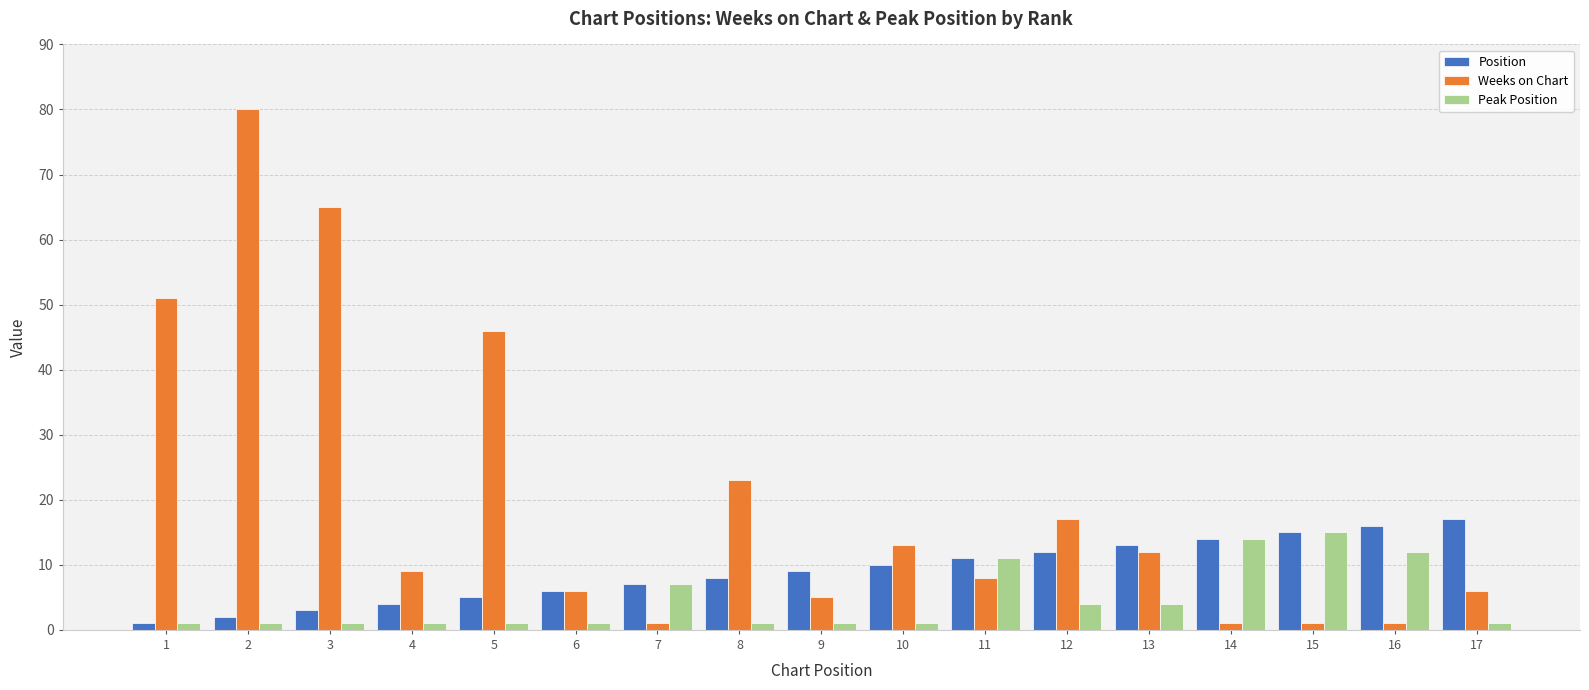

What is the total value across all series at 1?

53